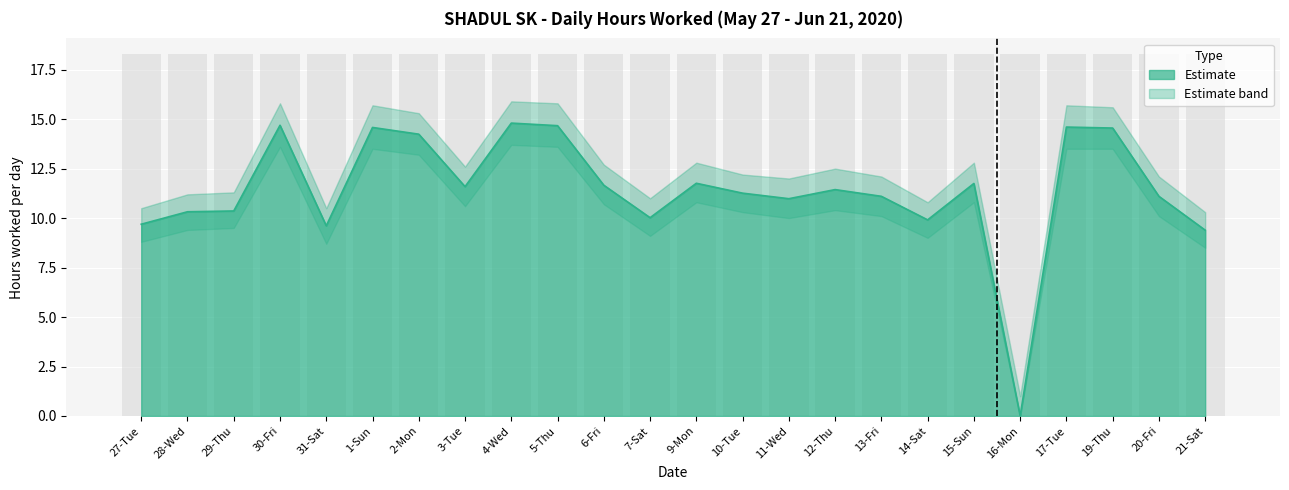

What is the total value across all series at 11-Wed?

33.0